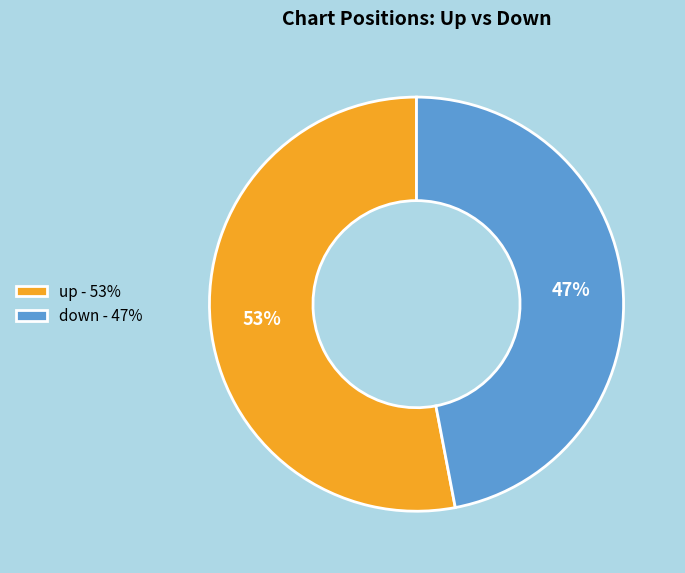

To the nearest percent, what is the difference between the down and up slice percentages?

6%